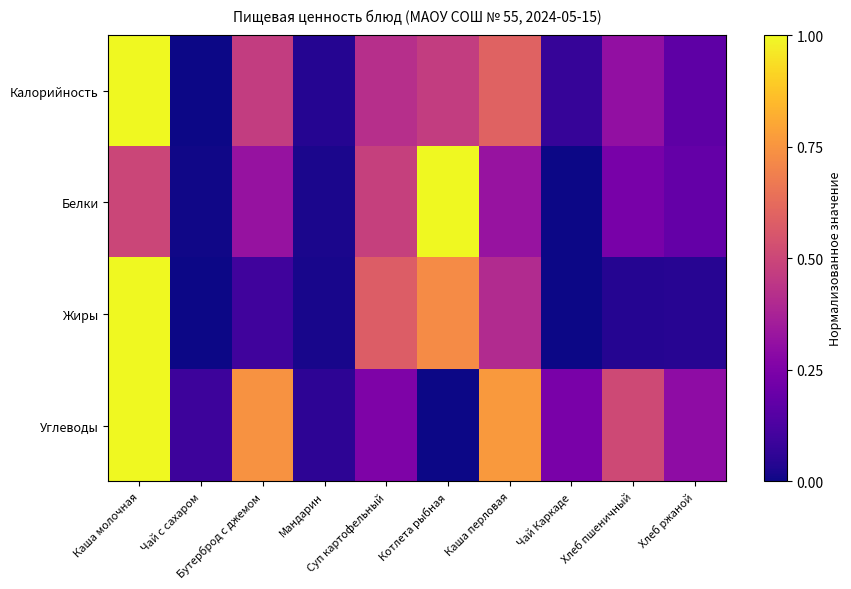

How many categories are shown in the chart?

10